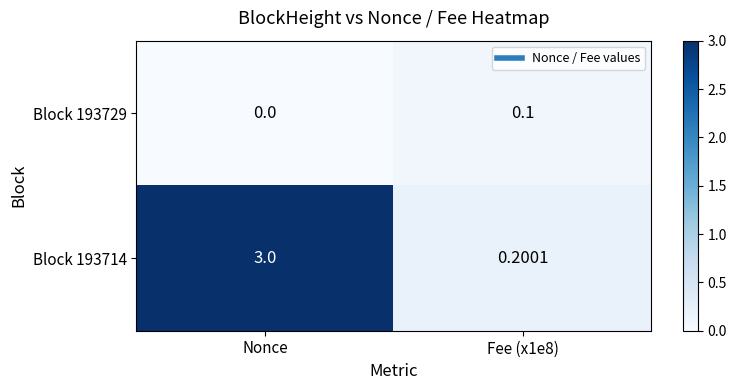

List the series in order of their peak value, lowest first.

Block 193729, Block 193714